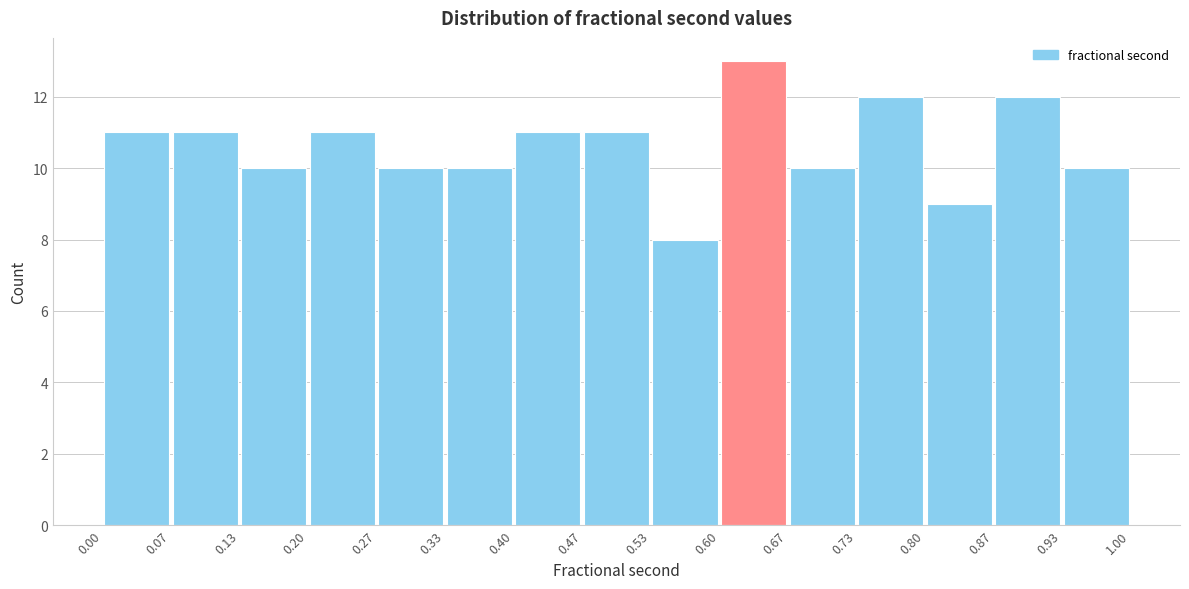

How tall is the bar that spans 0.40 to 0.47 on the x-axis? The values are not printed on the chart, so give them approximately, as read against the axis.

11